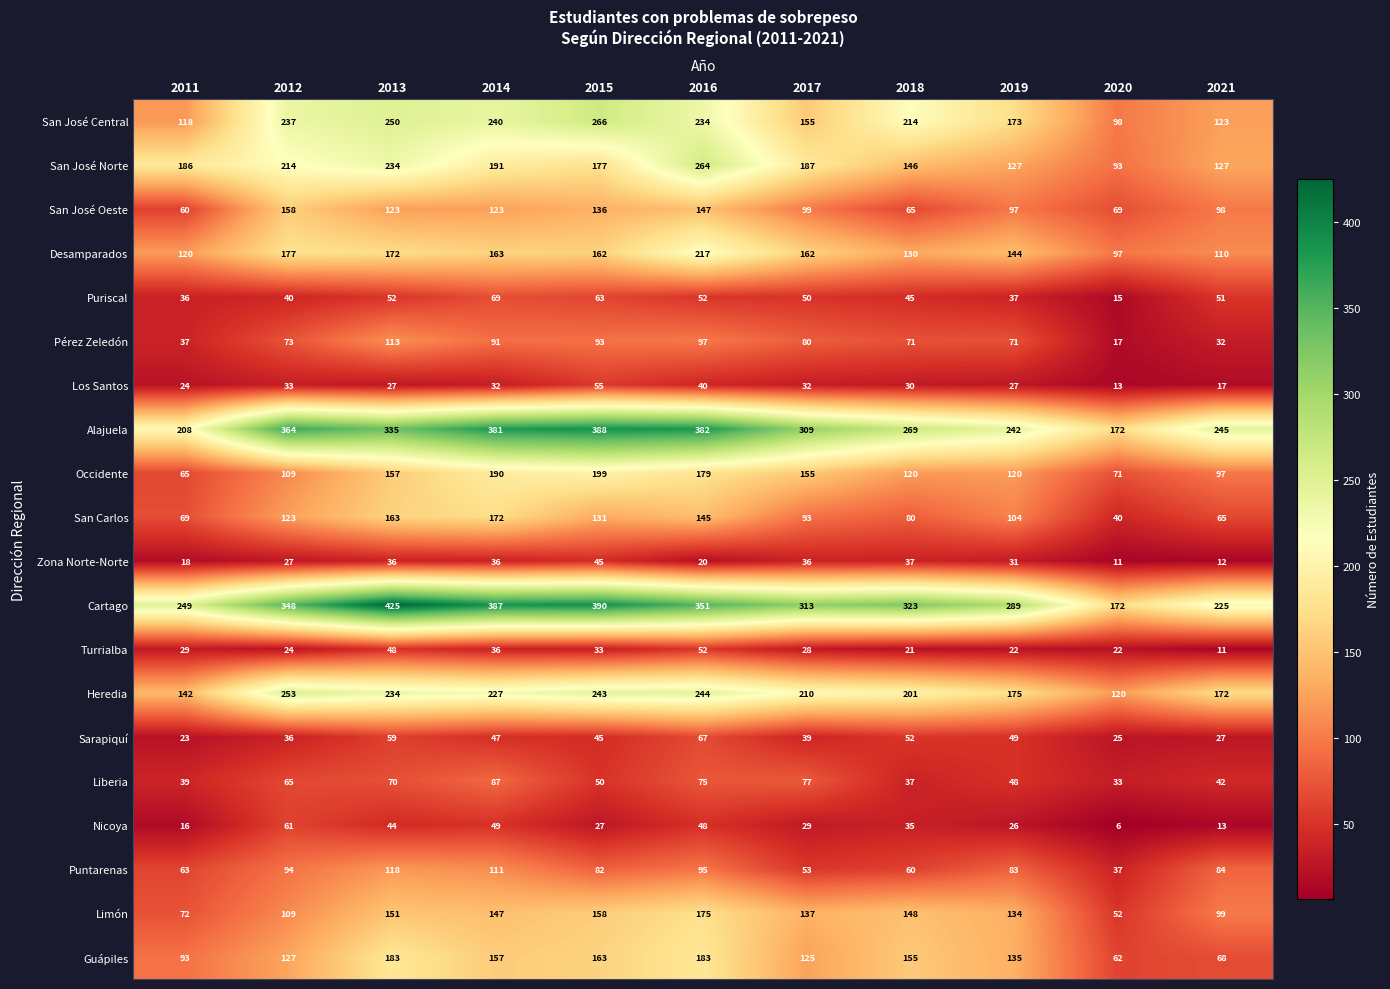

What is the total value across all series at 2013?

2994